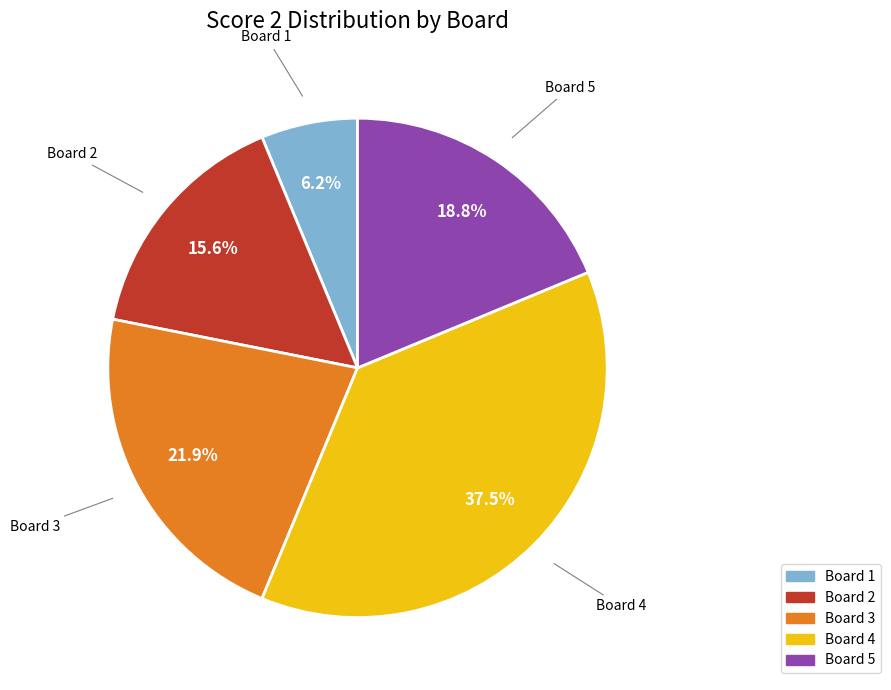

Combined, do Board 5 and Board 3 account for over 50%?

No